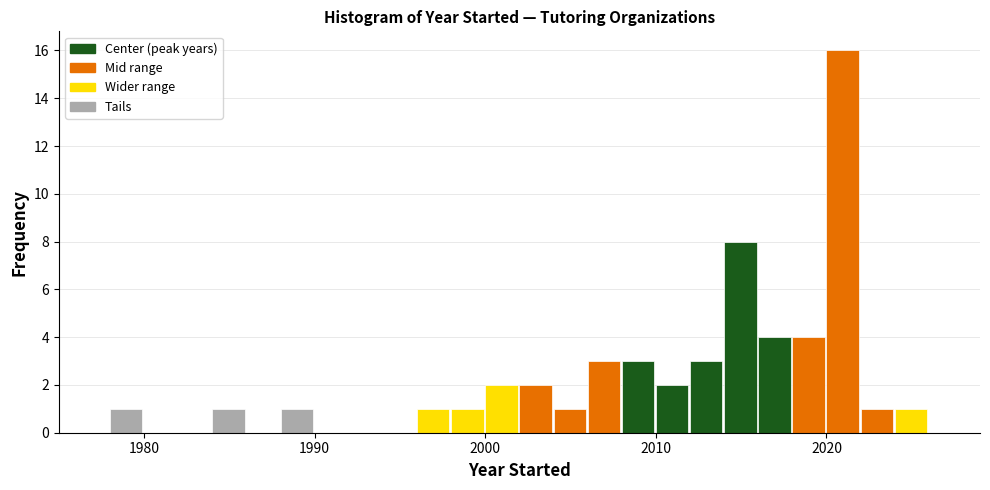

Around what value on the x-axis is the tallest bar? Give the approximate position of its centre, as read against the axis.

2021